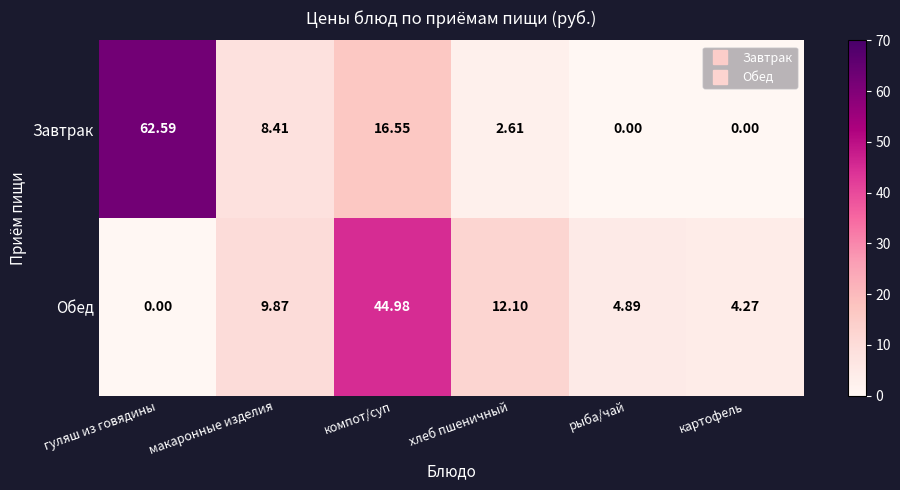

Between гуляш из говядины and компот/суп, which series saw the biggest shift?

Завтрак